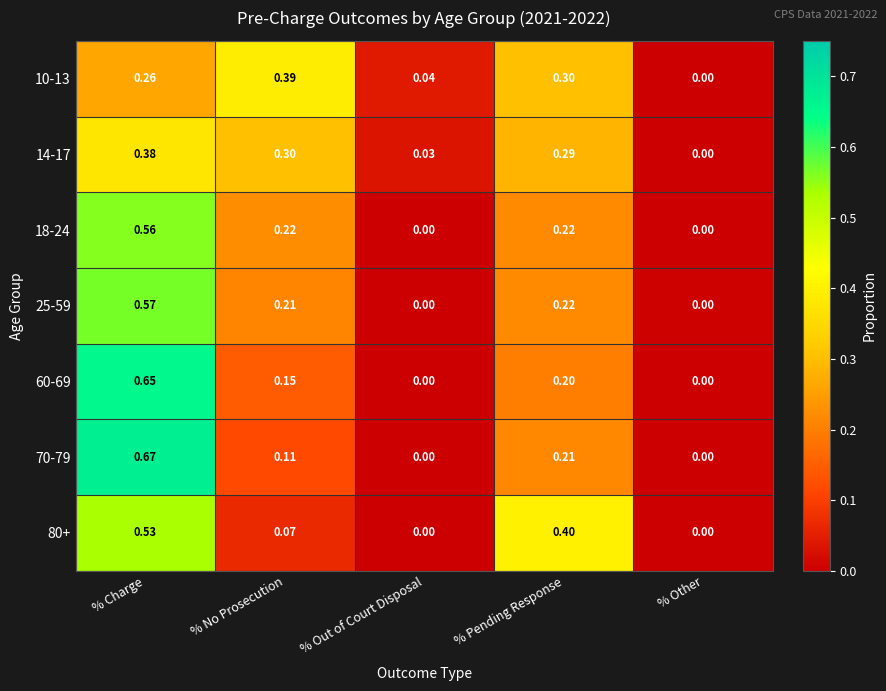

At which category is the sum across all series the highest?

% Charge